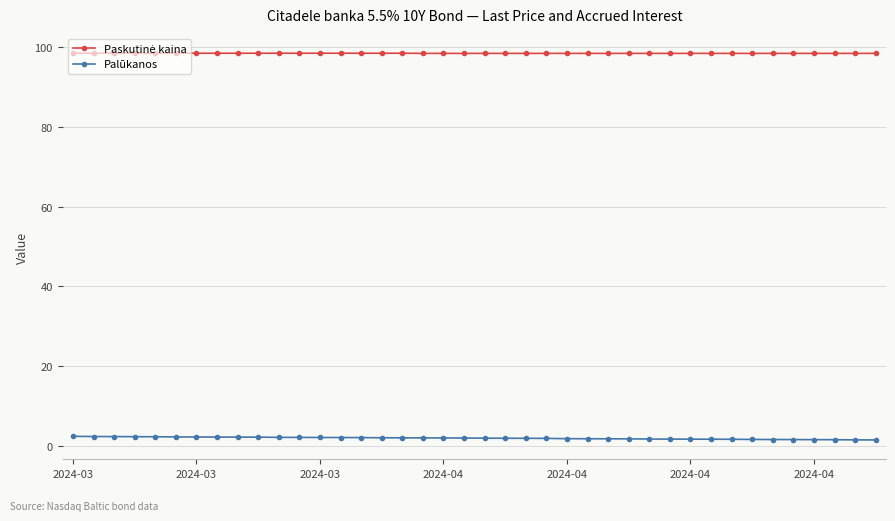

What is the average value of the Palūkanos series?

2.0